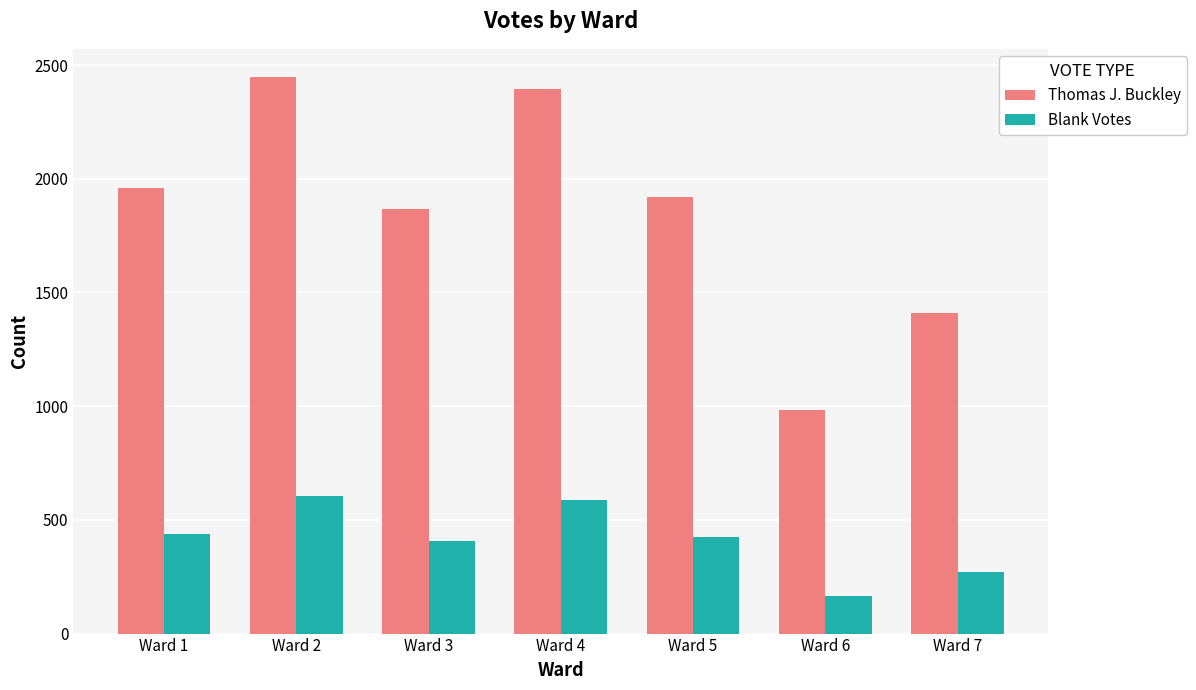

What is the value of the Blank Votes bar at the 3rd from the left?

409